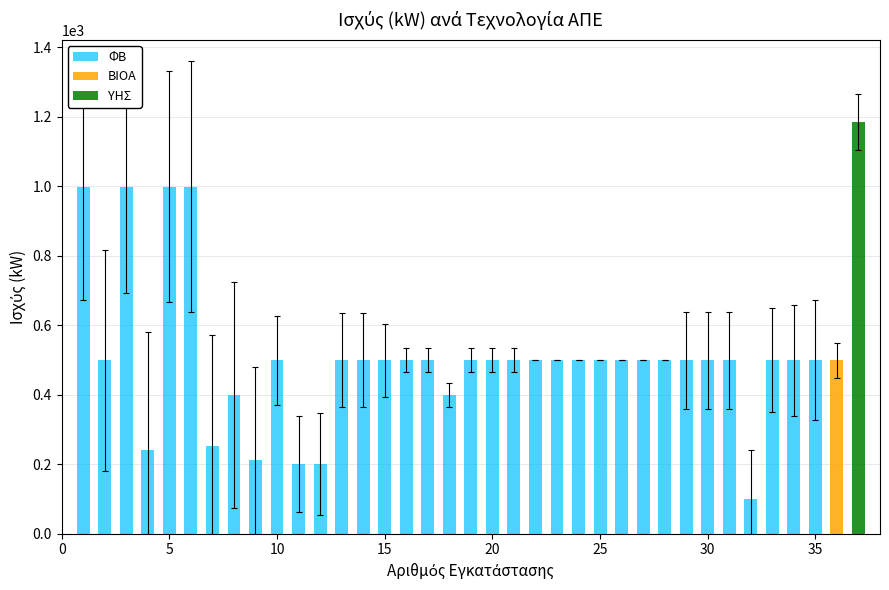

The value of ΦΒ at 30 is 499.5. True or false?

True